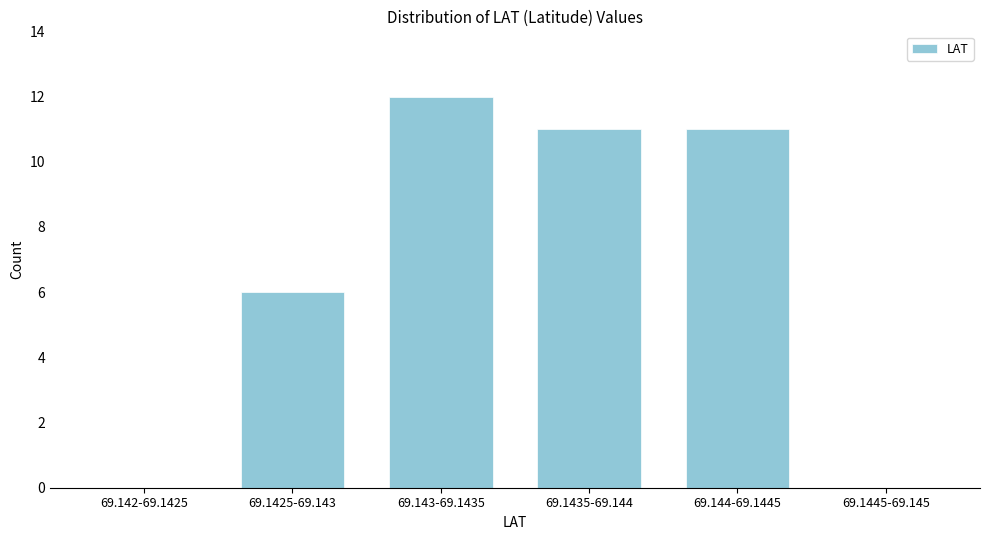

Reading left to right, extract all data points from this chart.

69.142-69.1425=0	69.1425-69.143=6	69.143-69.1435=12	69.1435-69.144=11	69.144-69.1445=11	69.1445-69.145=0